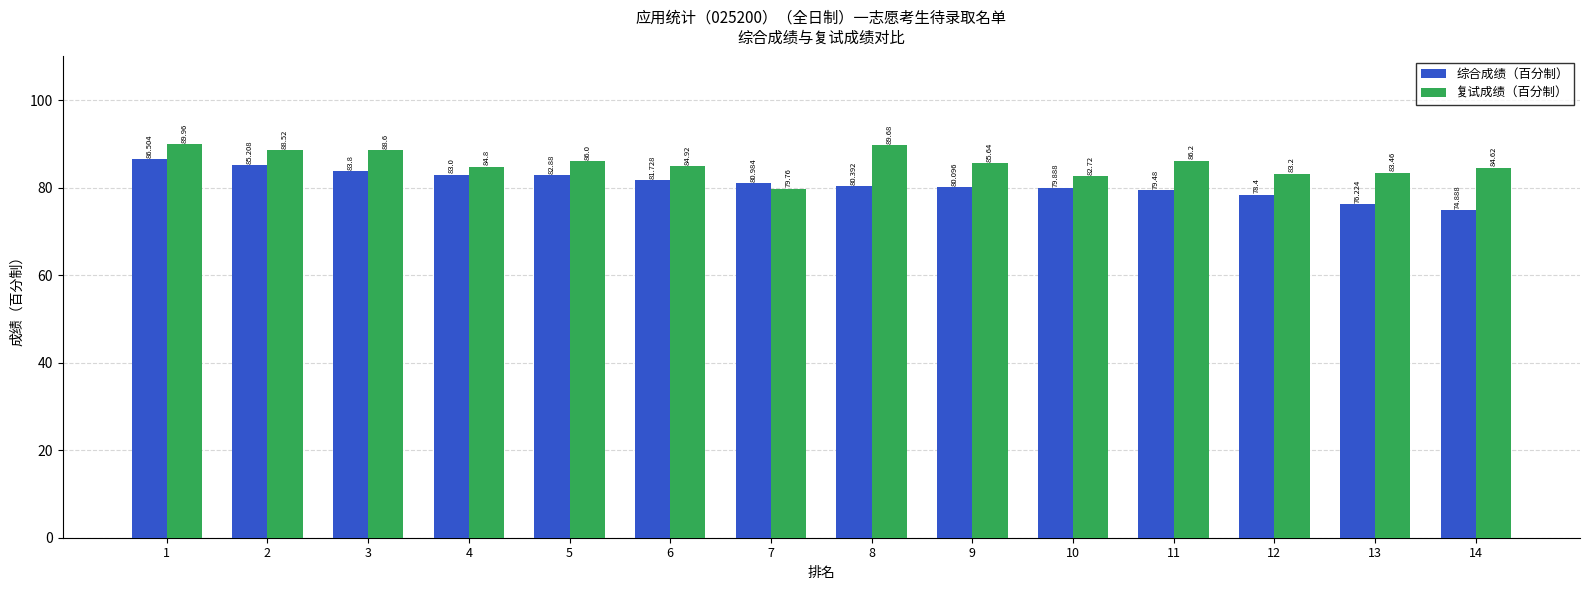

What is the spread (max minus min) of values at 5?

3.1